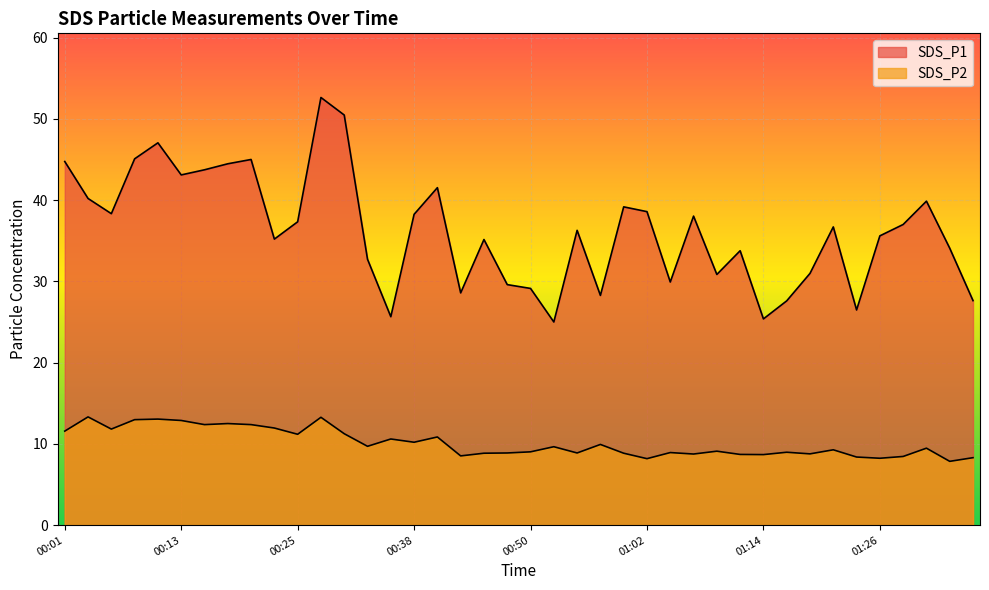

What is the sum of all SDS_P1 values?

1449.1